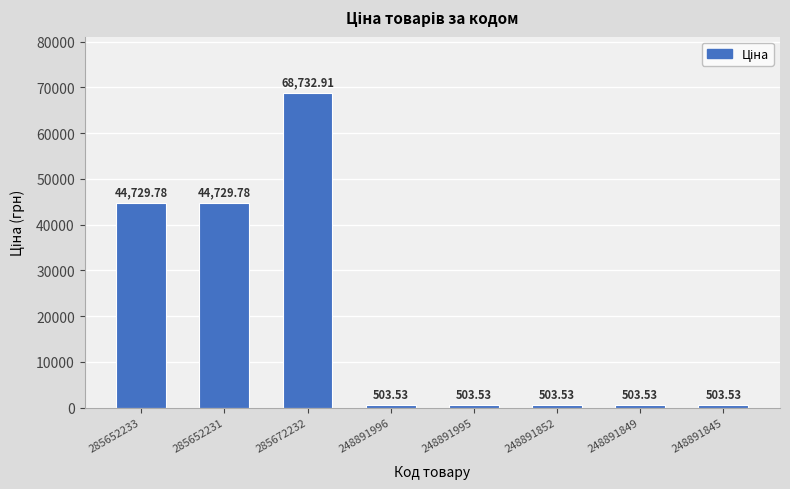

What is the label of the 5th bar from the left?

248891995